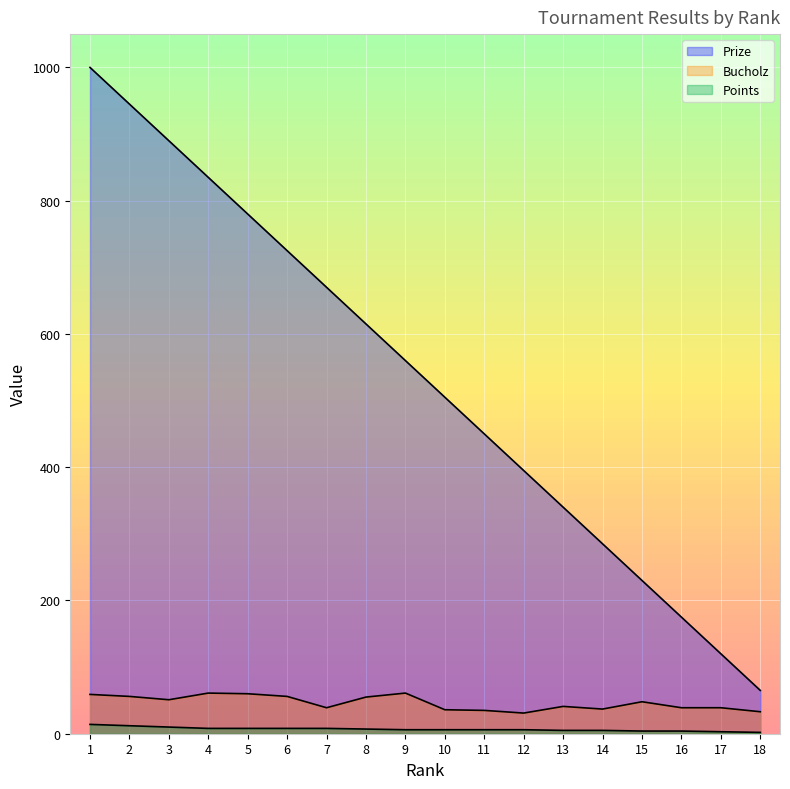

Reading left to right, list all the values displayed in this chart.

Prize: 1=1000	2=945	3=890	4=835	5=780	6=725	7=670	8=615	9=560	10=505	11=450	12=395	13=340	14=285	15=230	16=175	17=120	18=65
Bucholz: 1=59	2=56	3=51	4=61	5=60	6=56	7=39	8=55	9=61	10=36	11=35	12=31	13=41	14=37	15=48	16=39	17=39	18=33
Points: 1=14	2=12	3=10	4=8	5=8	6=8	7=8	8=7	9=6	10=6	11=6	12=6	13=5	14=5	15=4	16=4	17=3	18=2